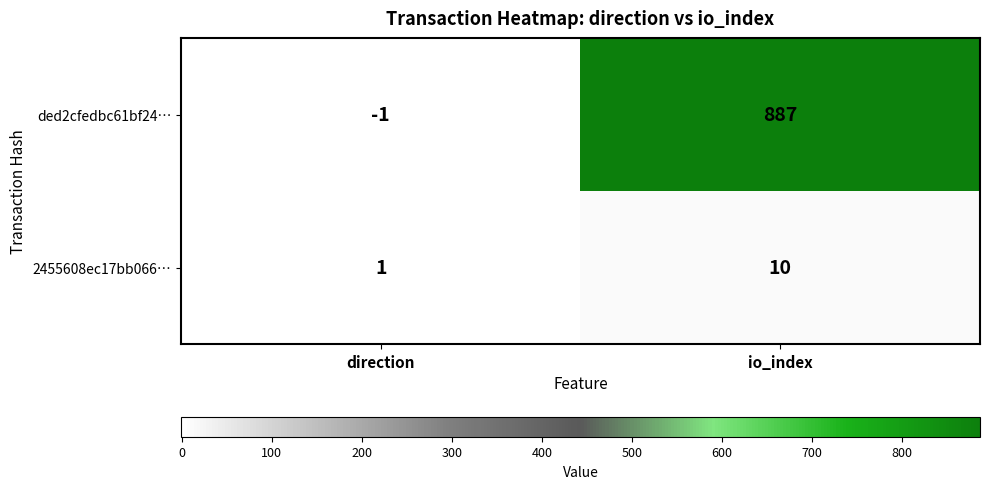

What is the minimum value shown in the chart?

-1